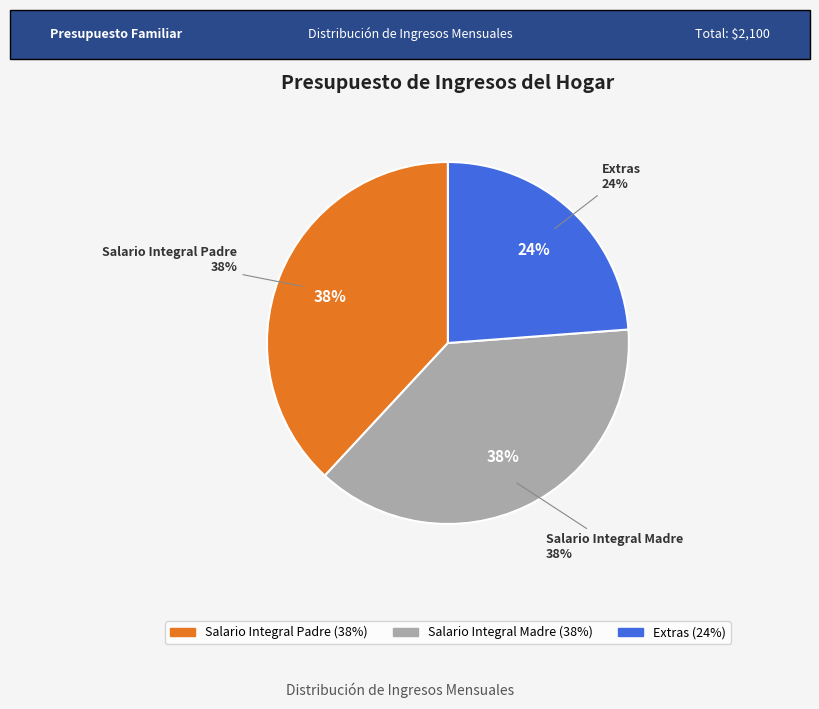

Rank the categories by value from highest to lowest.

Salario Integral Padre, Salario Integral Madre, Extras